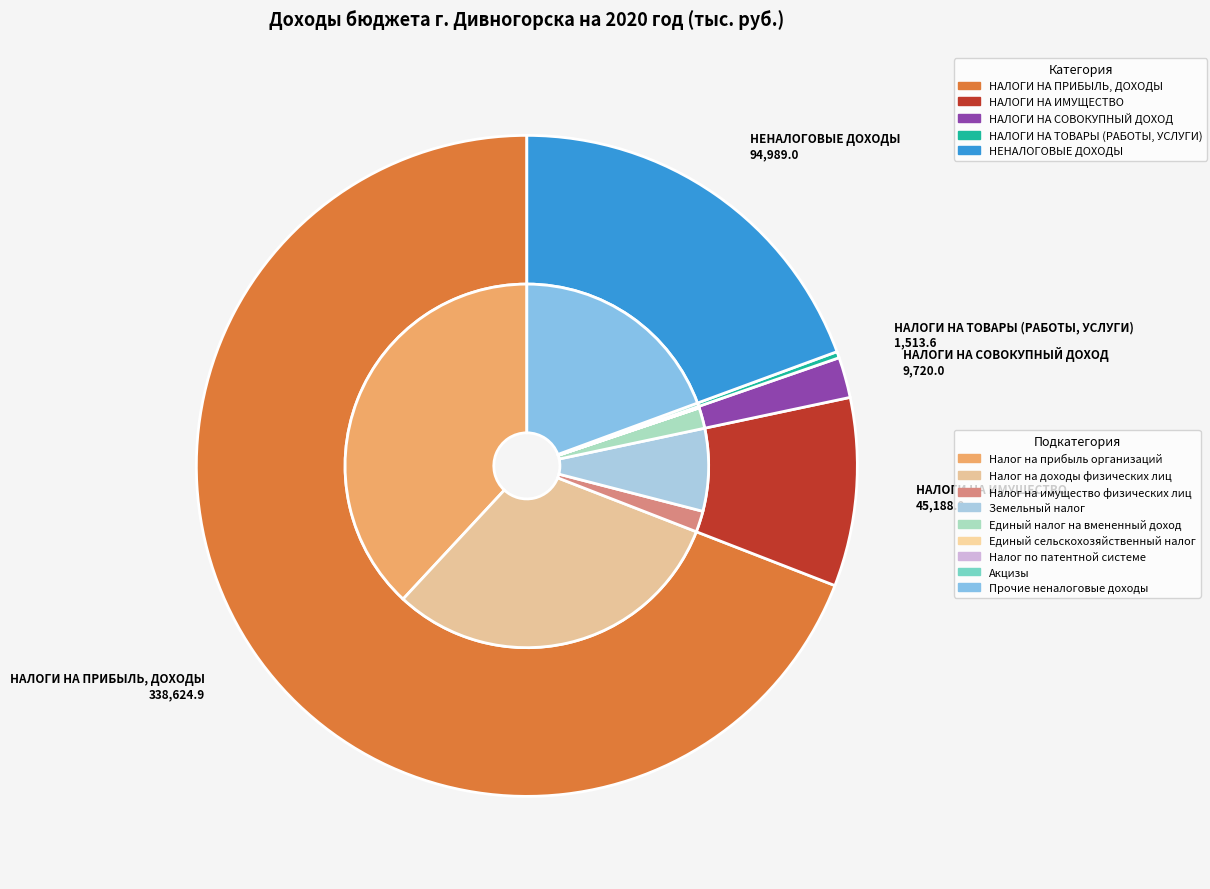

To the nearest percent, what is the difference between the НЕНАЛОГОВЫЕ ДОХОДЫ and НАЛОГИ НА СОВОКУПНЫЙ ДОХОД slice percentages?

17%